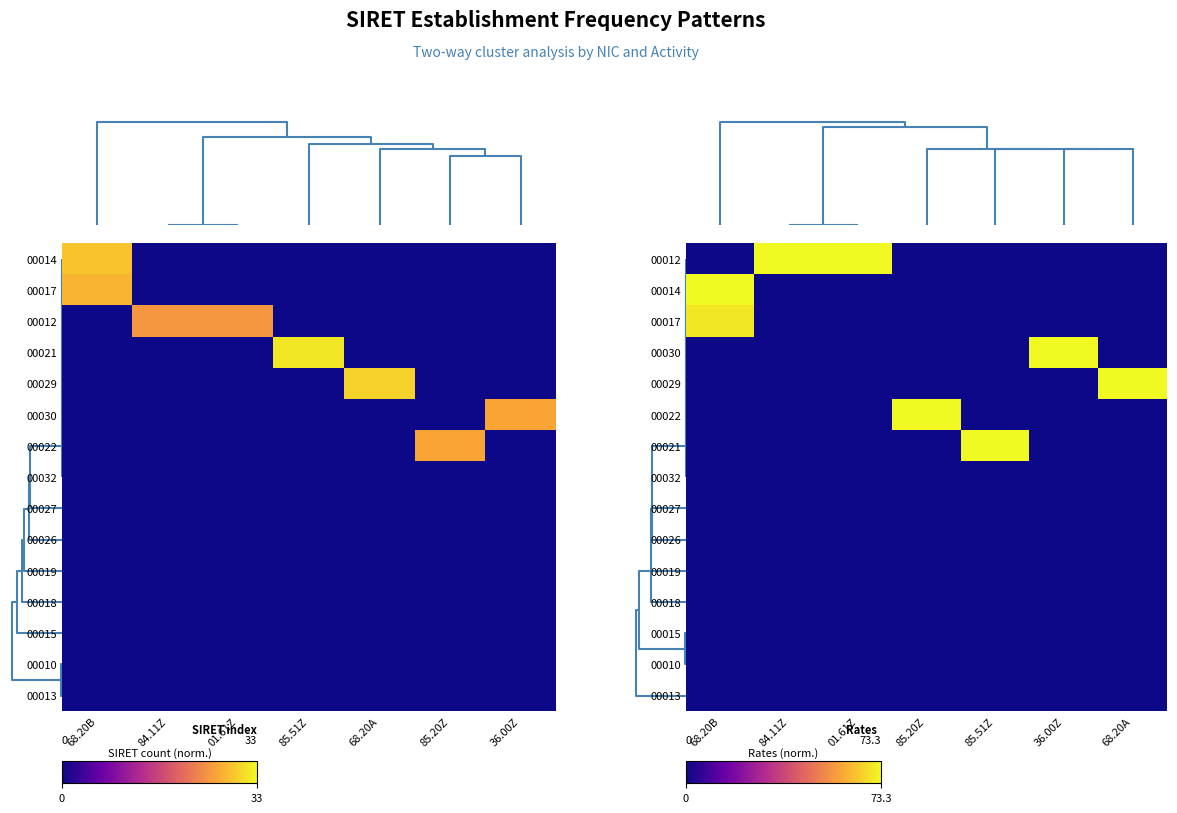

Which has a higher value, 5 or 4?

5